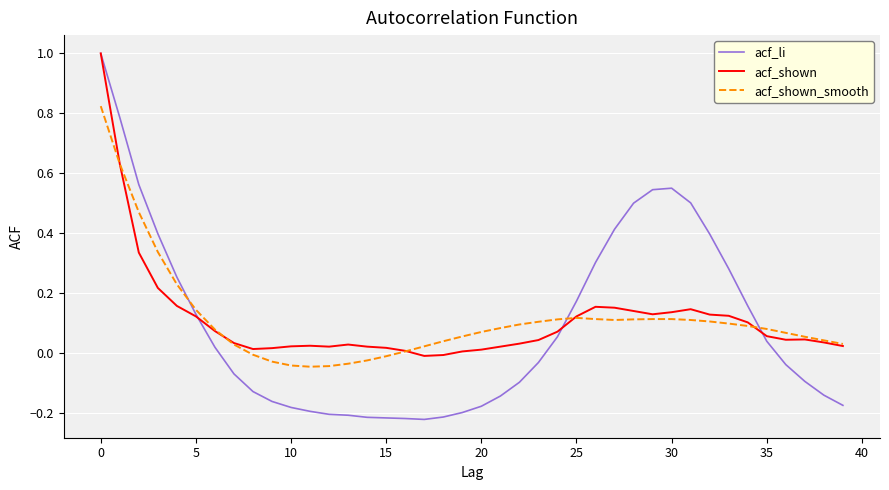

How many categories are shown in the chart?

40